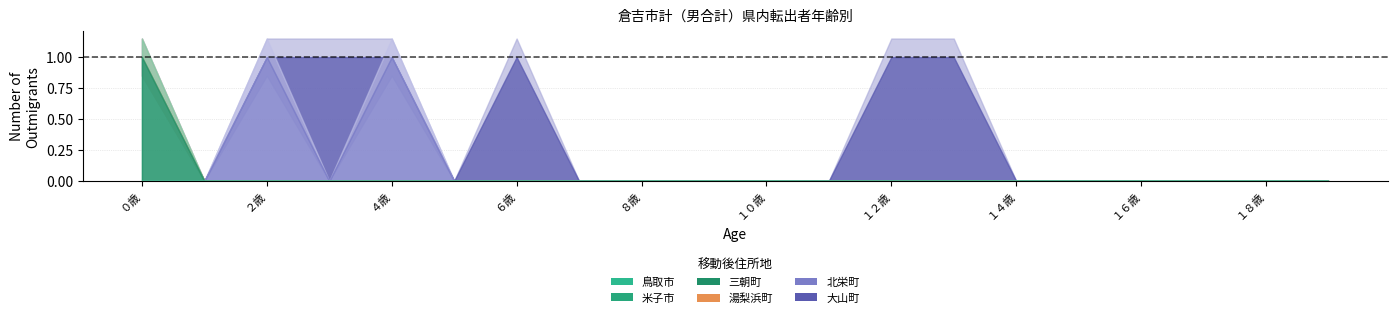

Reading right to left, extract all data points from this chart.

鳥取市: 0	0	0	0	0	0	0	0	0	0	0	0	0	0	0	0	0	0	0	0
米子市: 0	0	0	0	0	0	0	0	0	0	0	0	0	0	0	0	0	0	0	0
三朝町: 0	0	0	0	0	0	0	0	0	0	0	0	0	0	0	0	0	0	0	1
湯梨浜町: 0	0	0	0	0	0	0	0	0	0	0	0	0	0	0	0	0	0	0	0
北栄町: 0	0	0	0	0	0	0	0	0	0	0	0	0	0	0	1	0	1	0	0
大山町: 0	0	0	0	0	0	1	1	0	0	0	0	0	1	0	0	1	0	0	0